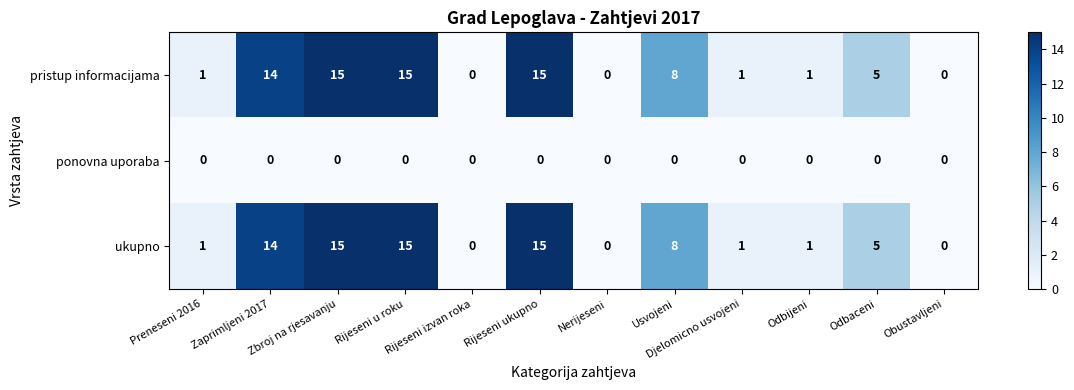

How many series are shown in this chart?

3